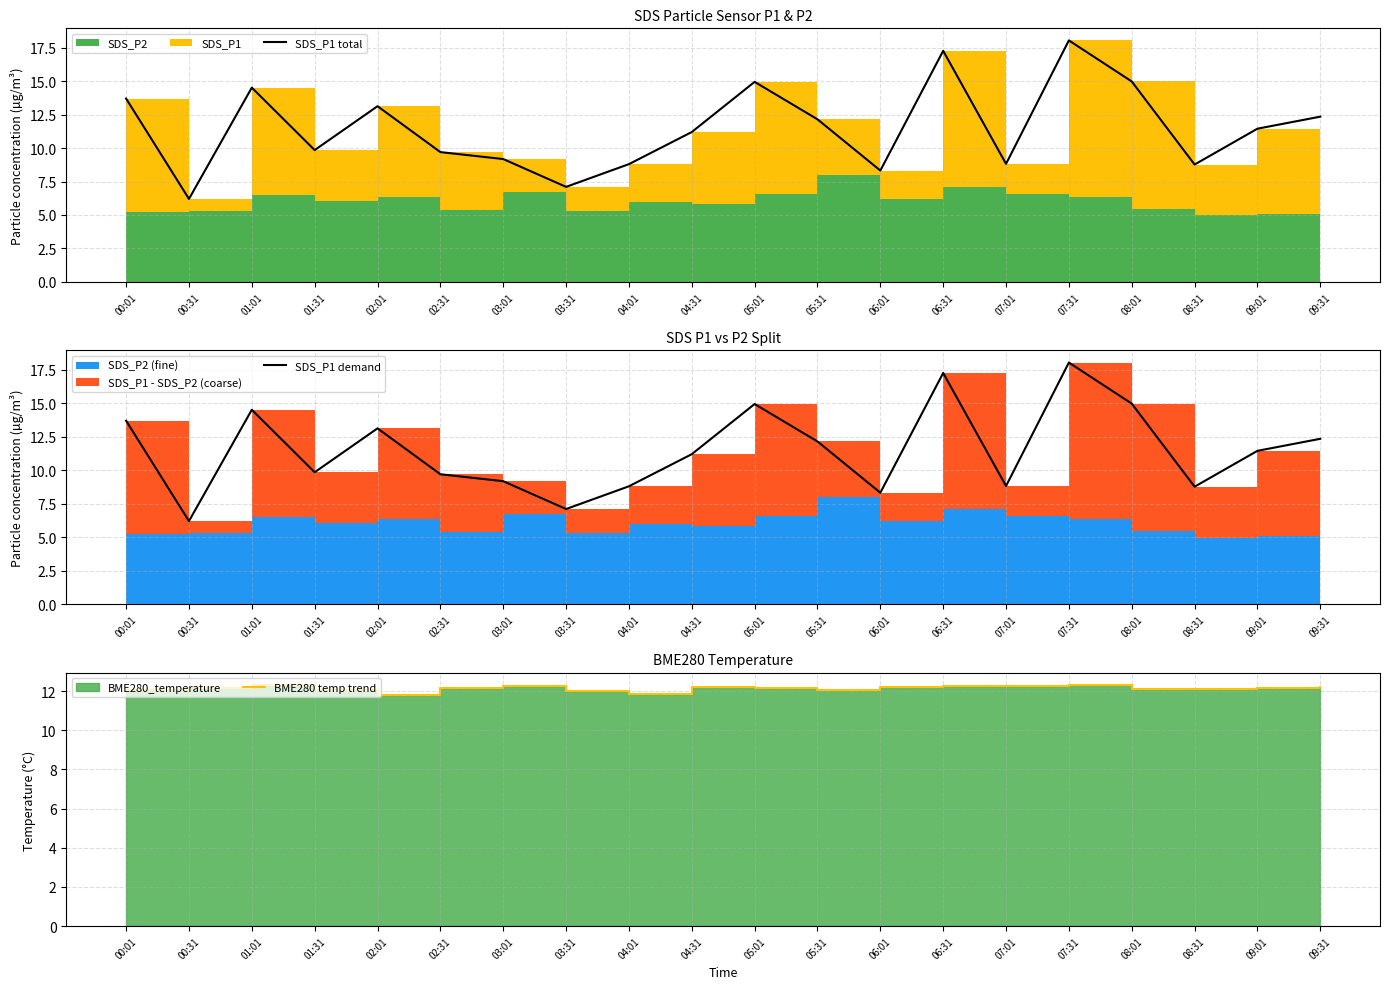

How many data points in BME280 temp trend are above 12?

17